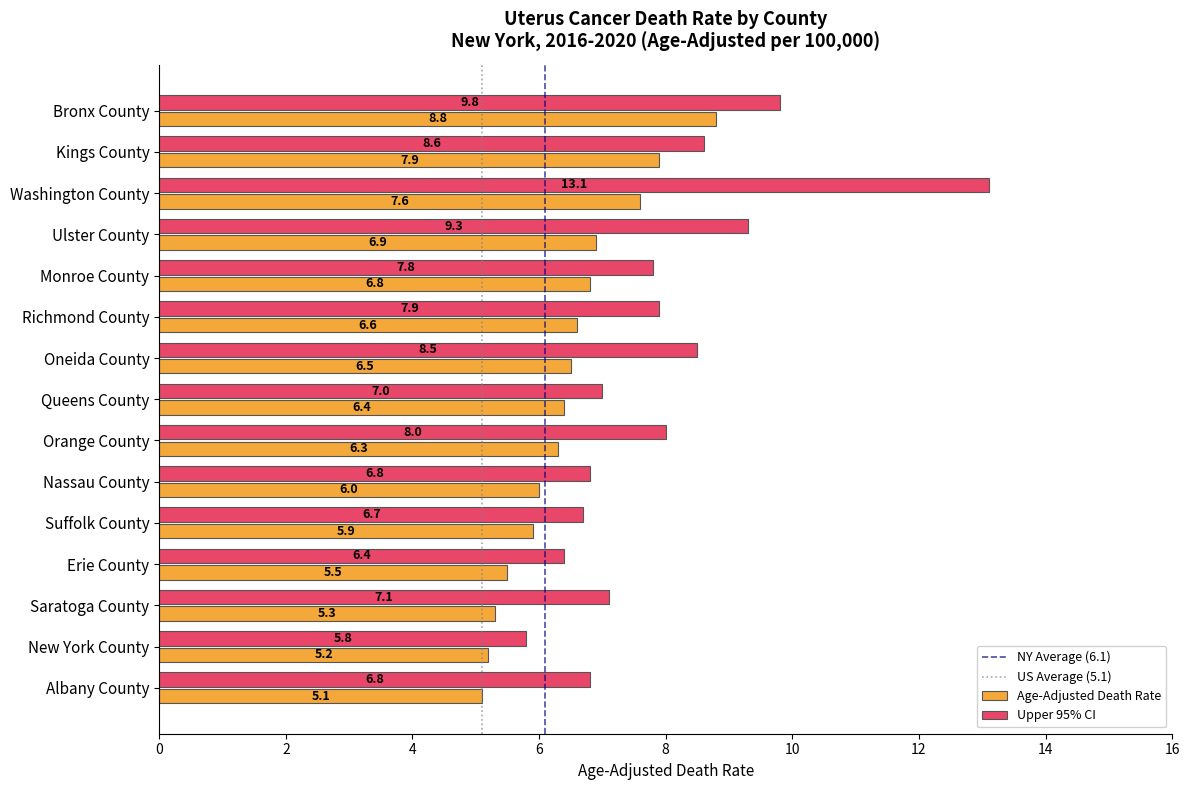

Which series has the largest total across all categories?

Upper 95% CI